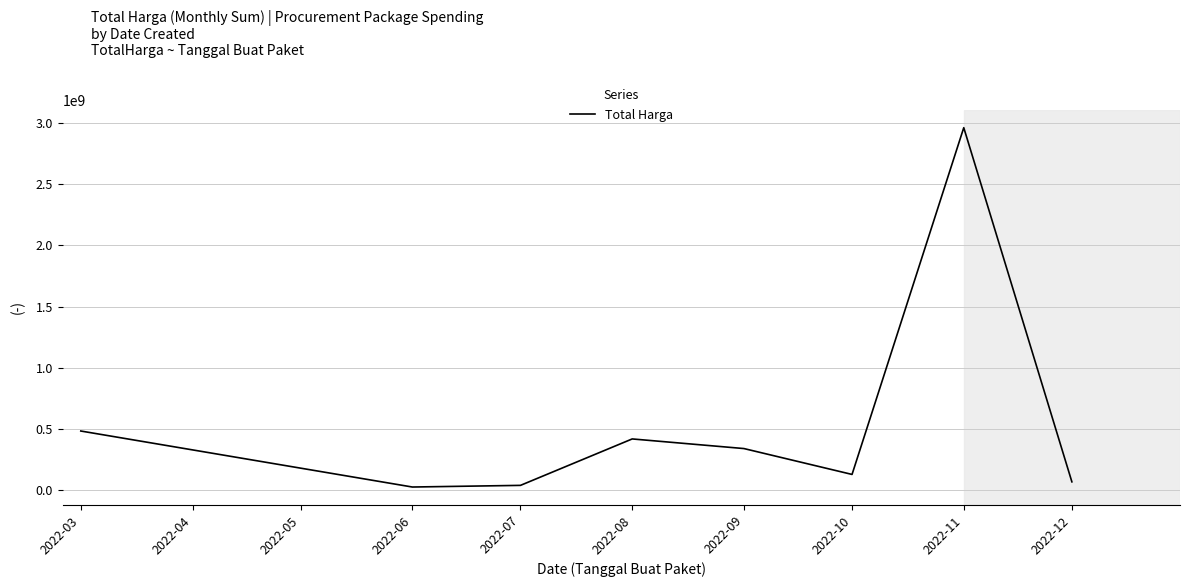

Approximately how many times larger is the value at 2022-03 compared to 2022-09?

1.4